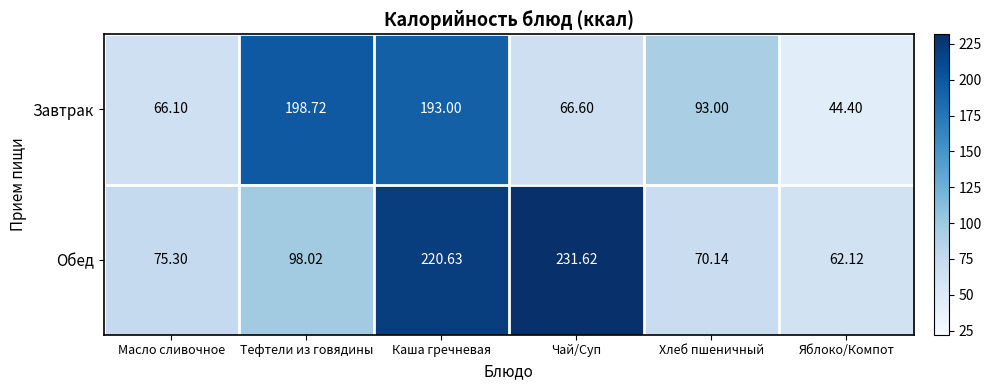

List the labels in order of Обед value, smallest first.

Яблоко/Компот, Хлеб пшеничный, Масло сливочное, Тефтели из говядины, Каша гречневая, Чай/Суп